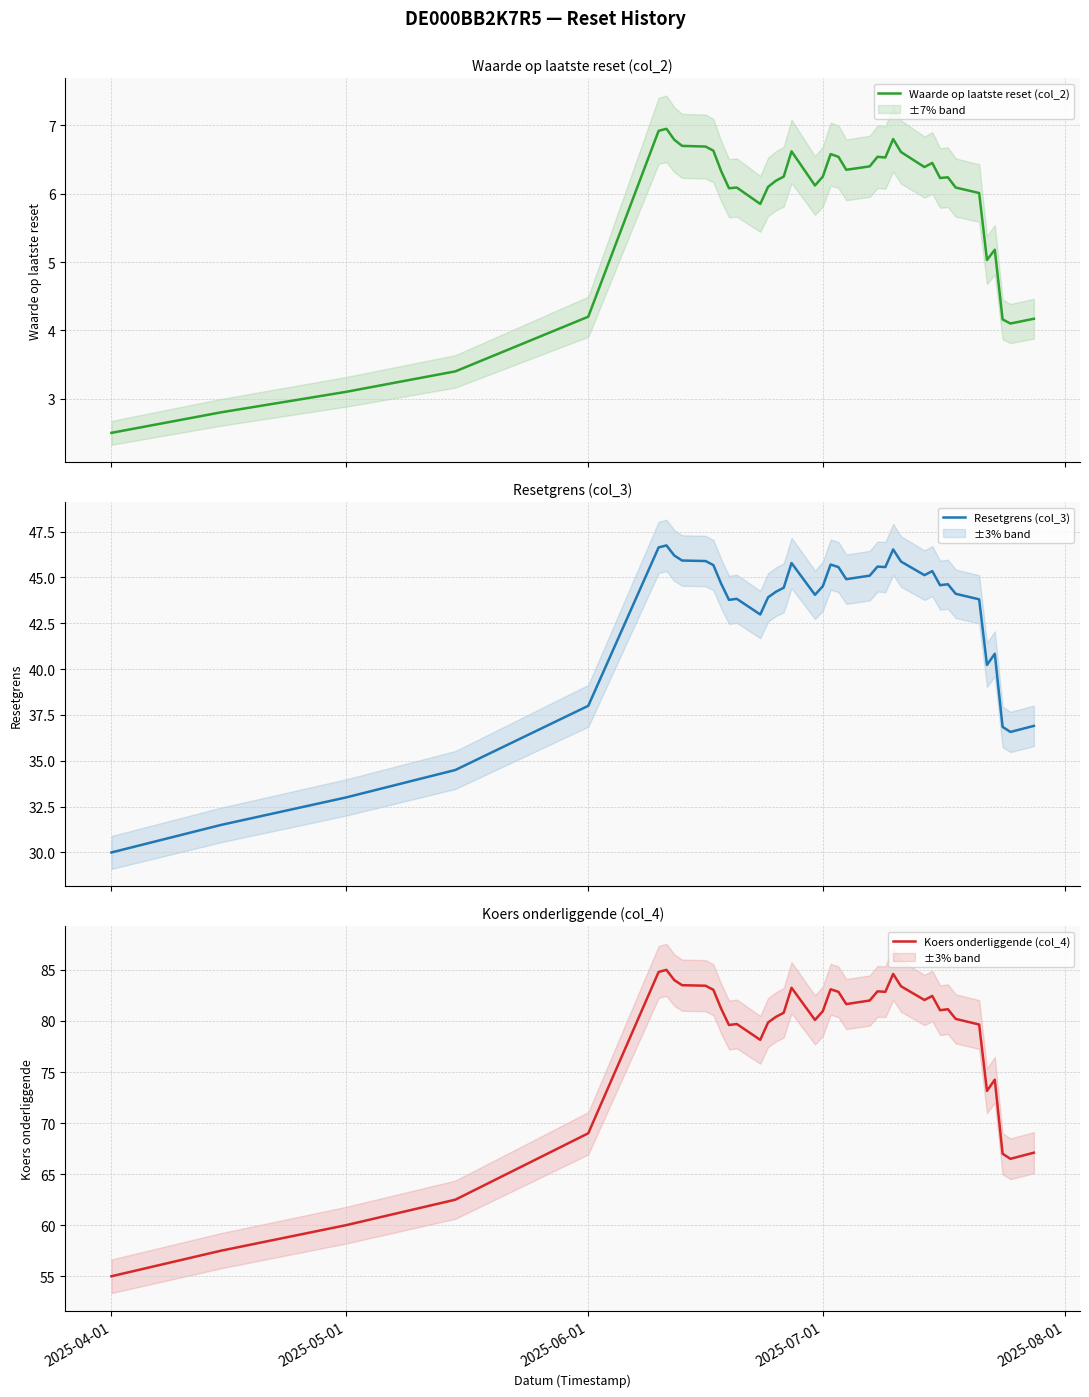

Reading left to right, transcribe all the data shown in this chart.

Waarde op laatste reset (col_2): 2.5	2.8	3.1	3.4	4.2	6.9	7.0	6.8	6.7	6.7	6.6	6.3	6.1	6.1	5.8	6.1	6.2	6.2	6.6	6.1	6.2	6.6	6.5	6.3	6.4	6.5	6.5	6.8	6.6	6.4	6.5	6.2	6.2	6.1	6.0	5.0	5.2	4.2	4.1	4.2
Resetgrens (col_3): 30.0	31.5	33.0	34.5	38.0	46.6	46.8	46.2	45.9	45.9	45.7	44.7	43.8	43.8	43.0	43.9	44.2	44.4	45.8	44.1	44.5	45.7	45.6	44.9	45.1	45.6	45.6	46.5	45.9	45.1	45.3	44.6	44.6	44.1	43.8	40.2	40.8	36.9	36.6	36.9
Koers onderliggende (col_4): 55.0	57.5	60.0	62.5	69.0	84.8	85.0	84.0	83.5	83.5	83.0	81.2	79.6	79.7	78.2	79.8	80.4	80.8	83.2	80.1	81.0	83.1	82.8	81.7	82.0	82.9	82.8	84.6	83.4	82.0	82.5	81.0	81.2	80.2	79.7	73.2	74.2	67.0	66.5	67.1